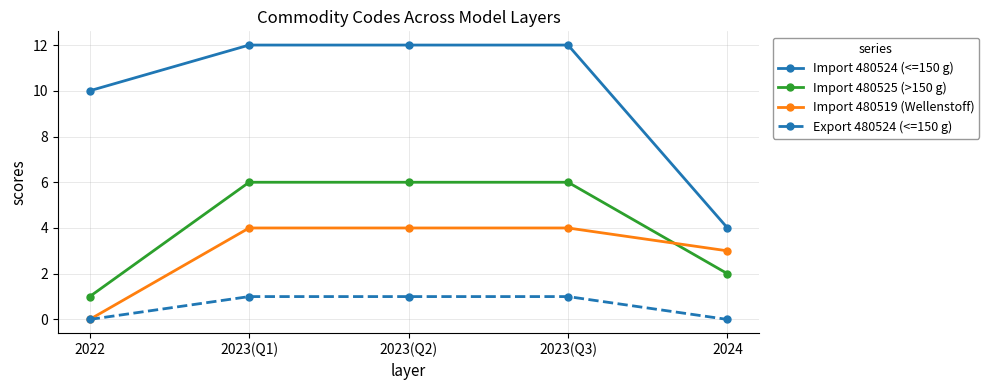

Reading left to right, list all the values displayed in this chart.

Import 480524 (<=150 g): 10	12	12	12	4
Import 480525 (>150 g): 1	6	6	6	2
Import 480519 (Wellenstoff): 0	4	4	4	3
Export 480524 (<=150 g): 0	1	1	1	0